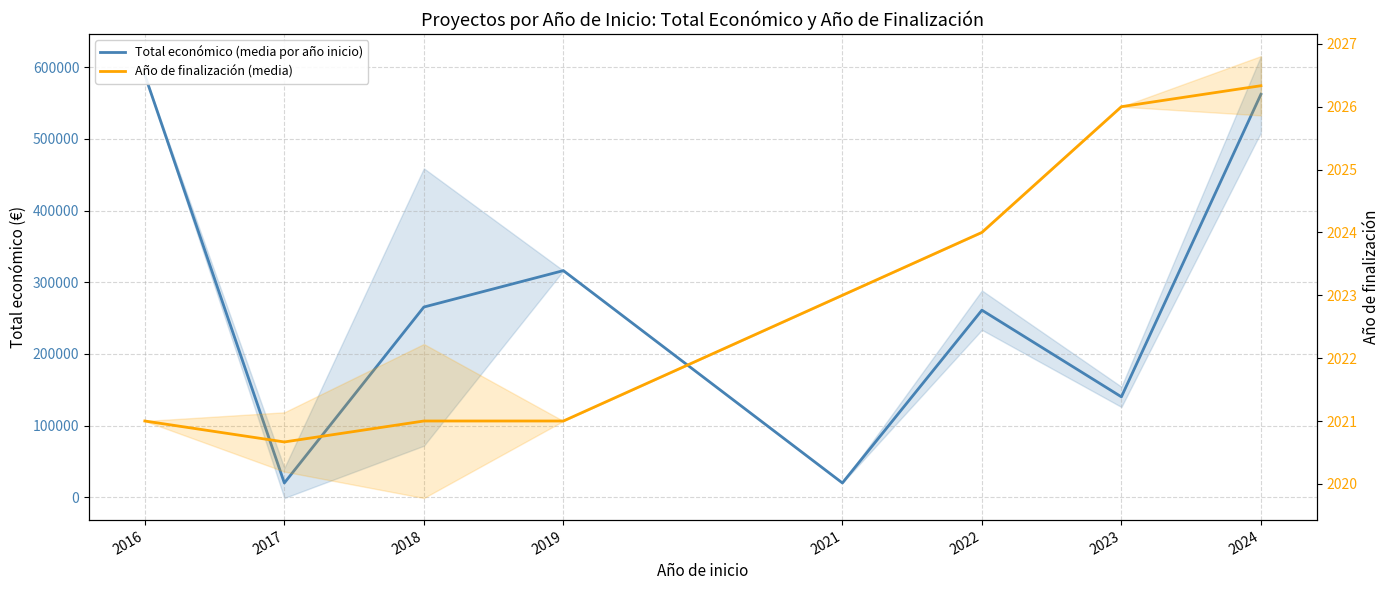

True or false: Año de finalización (media) and Total económico (media por año inicio) intersect in this chart.

False